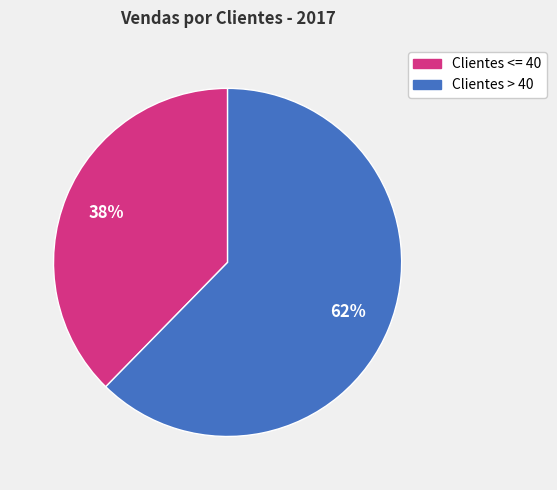

Is Clientes > 40 the majority of the pie?

Yes